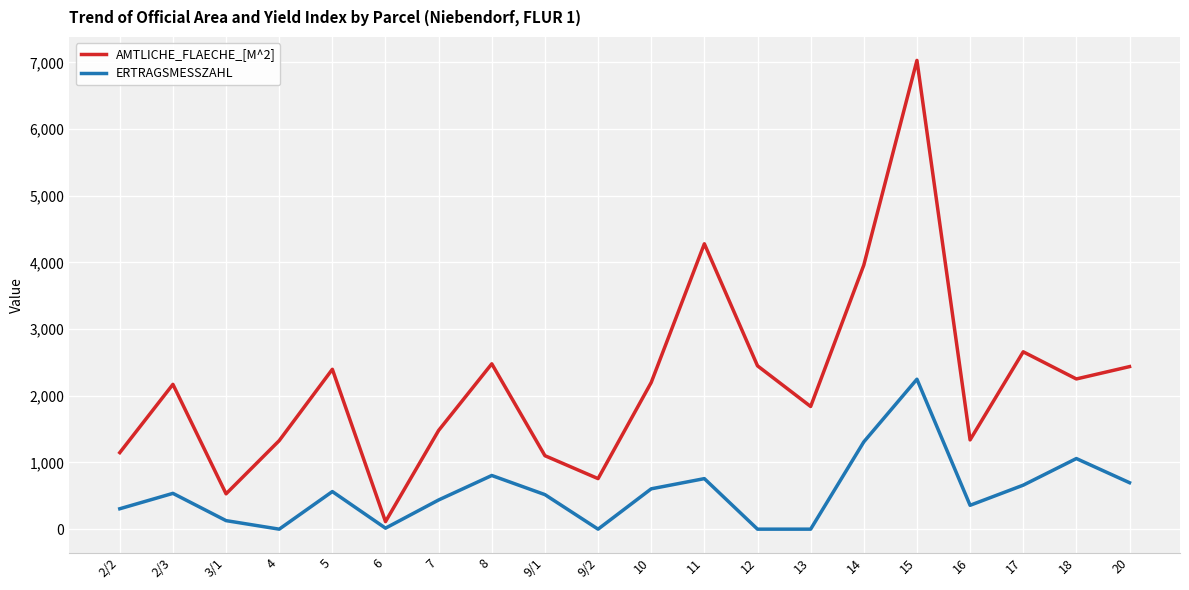

Which series has the largest range (max minus min)?

AMTLICHE_FLAECHE_[M^2]